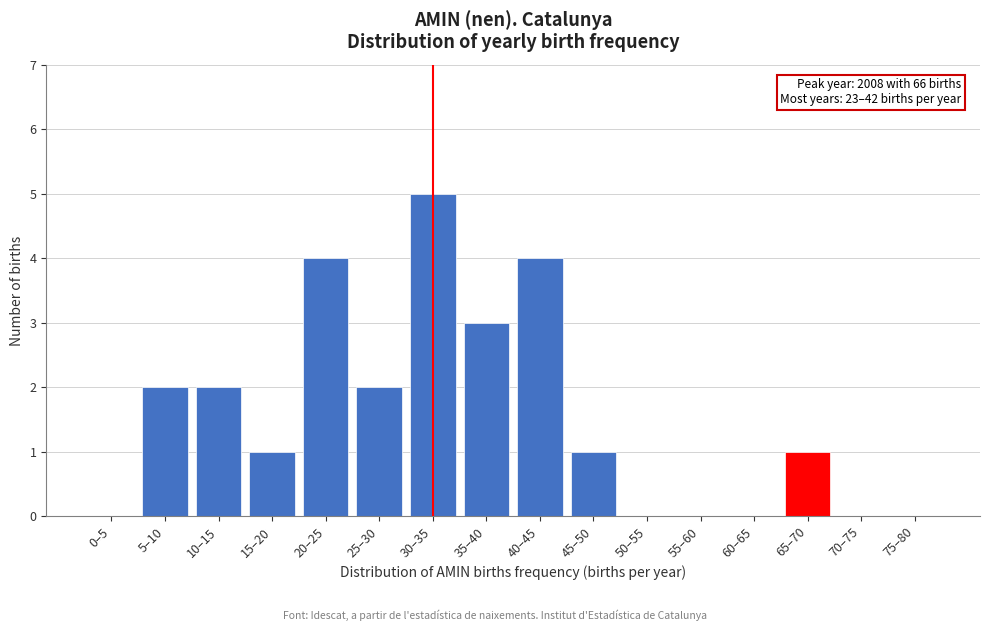

Reading left to right, list all the values displayed in this chart.

0–5=0	5–10=2	10–15=2	15–20=1	20–25=4	25–30=2	30–35=5	35–40=3	40–45=4	45–50=1	50–55=0	55–60=0	60–65=0	65–70=1	70–75=0	75–80=0